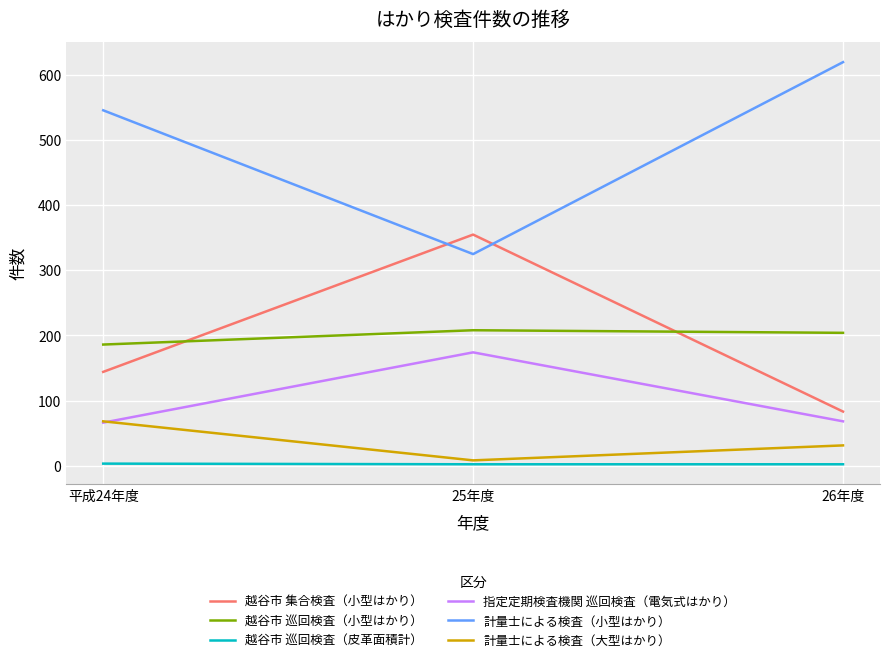

Is it true that 指定定期検査機関 巡回検査（電気式はかり） equals 66 at 平成24年度?

True